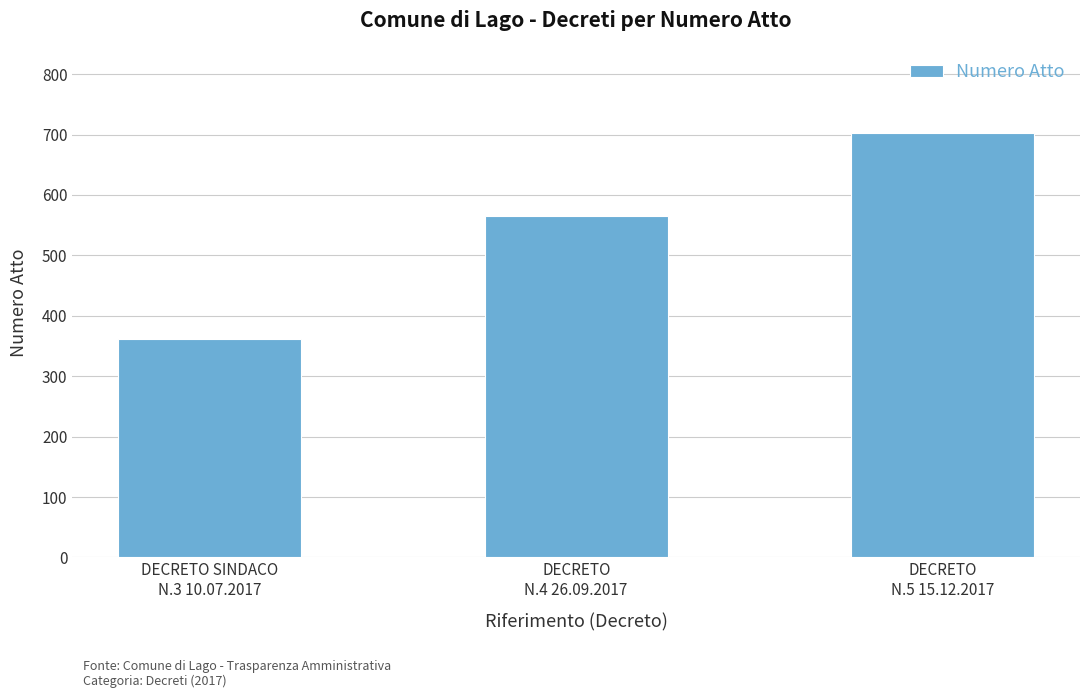

At which category does the chart reach its minimum across all series?

DECRETO SINDACO
N.3 10.07.2017